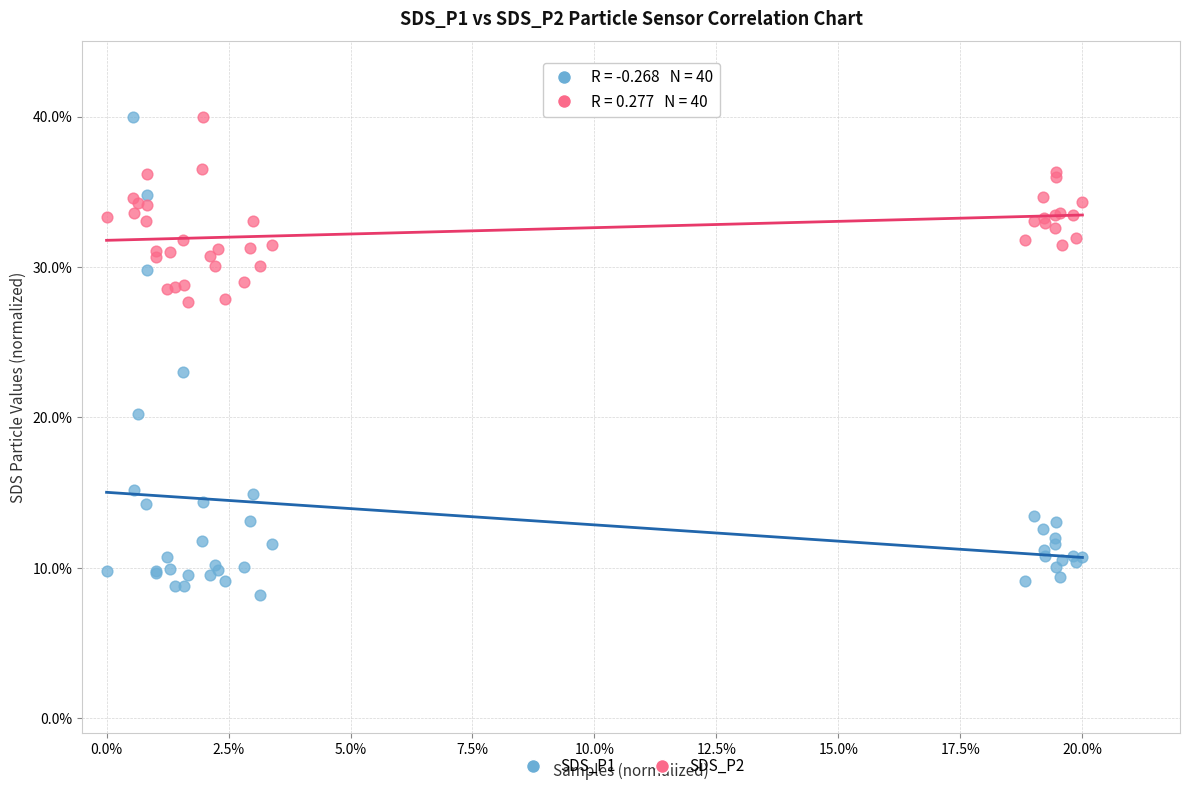

Which series has the largest Y range (max minus min)?

SDS_P1